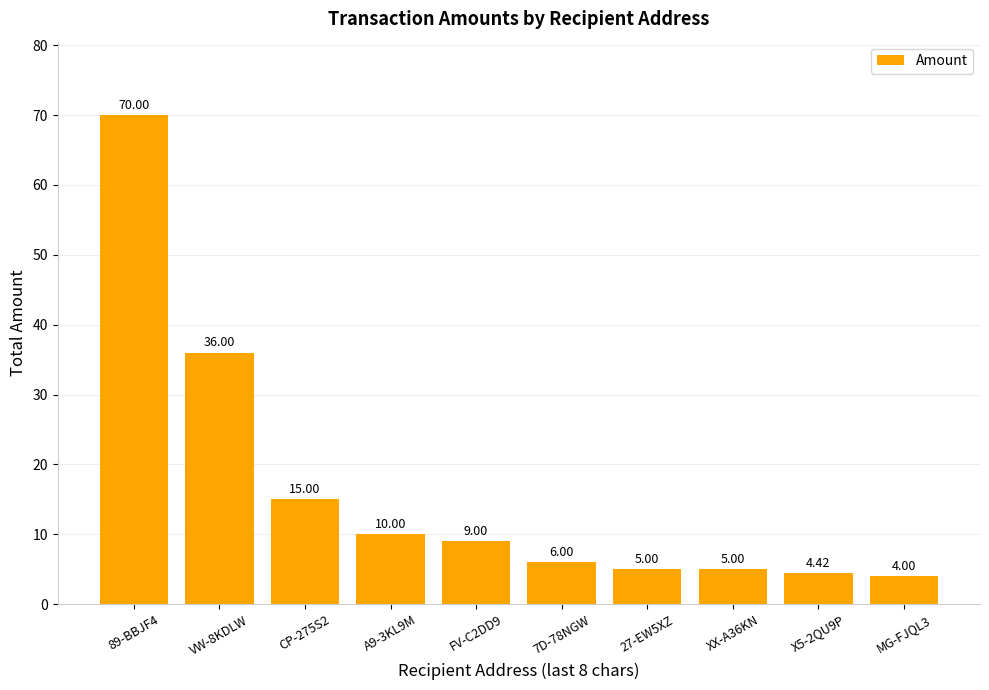

Between XX-A36KN and CP-275S2, which is larger?

CP-275S2